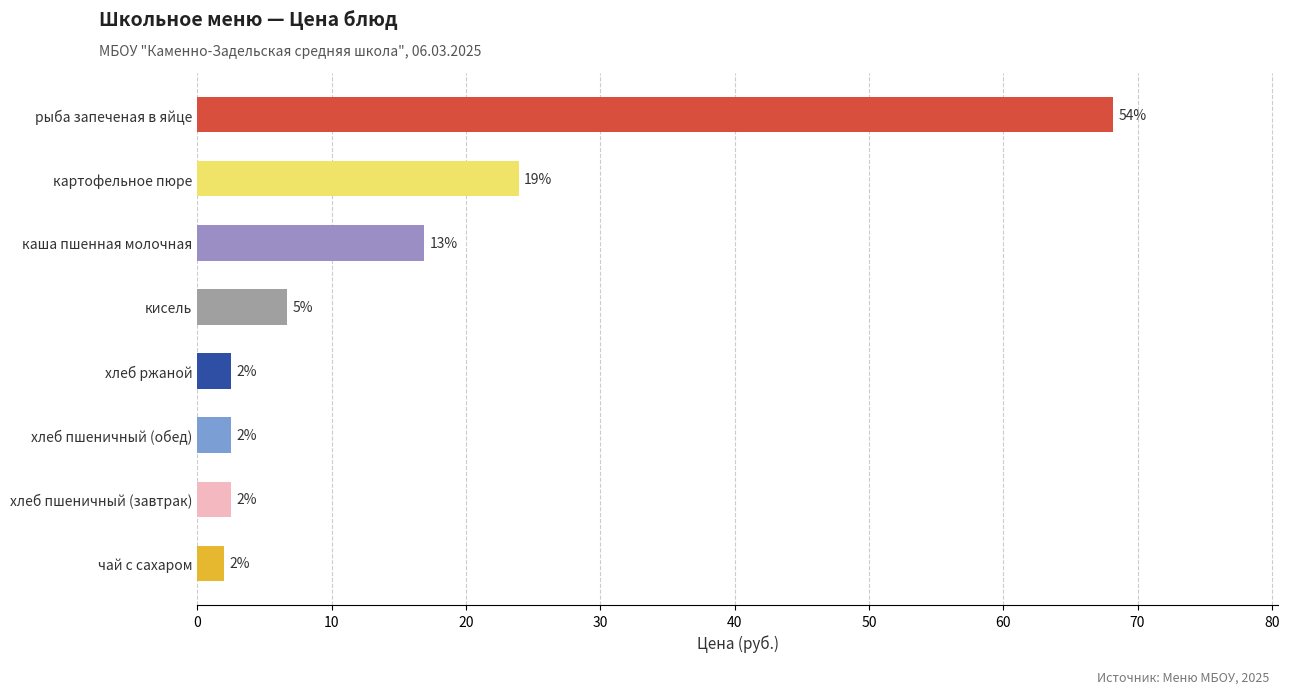

What is the sum of all values?

125.2